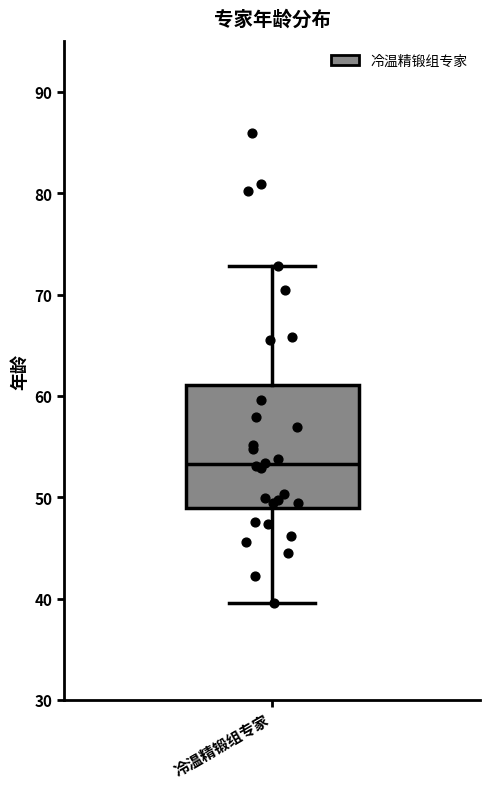

Where does the upper whisker of the box for 冷温精锻组专家 end on the y-axis? The values are not printed on the chart, so give them approximately, as read against the axis.

73